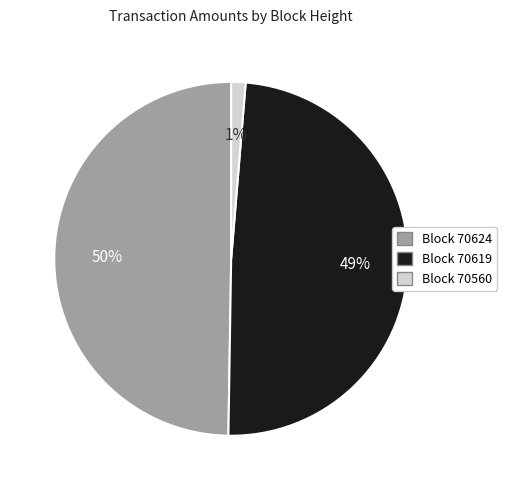

Combined, do Block 70560 and Block 70624 account for over 50%?

Yes